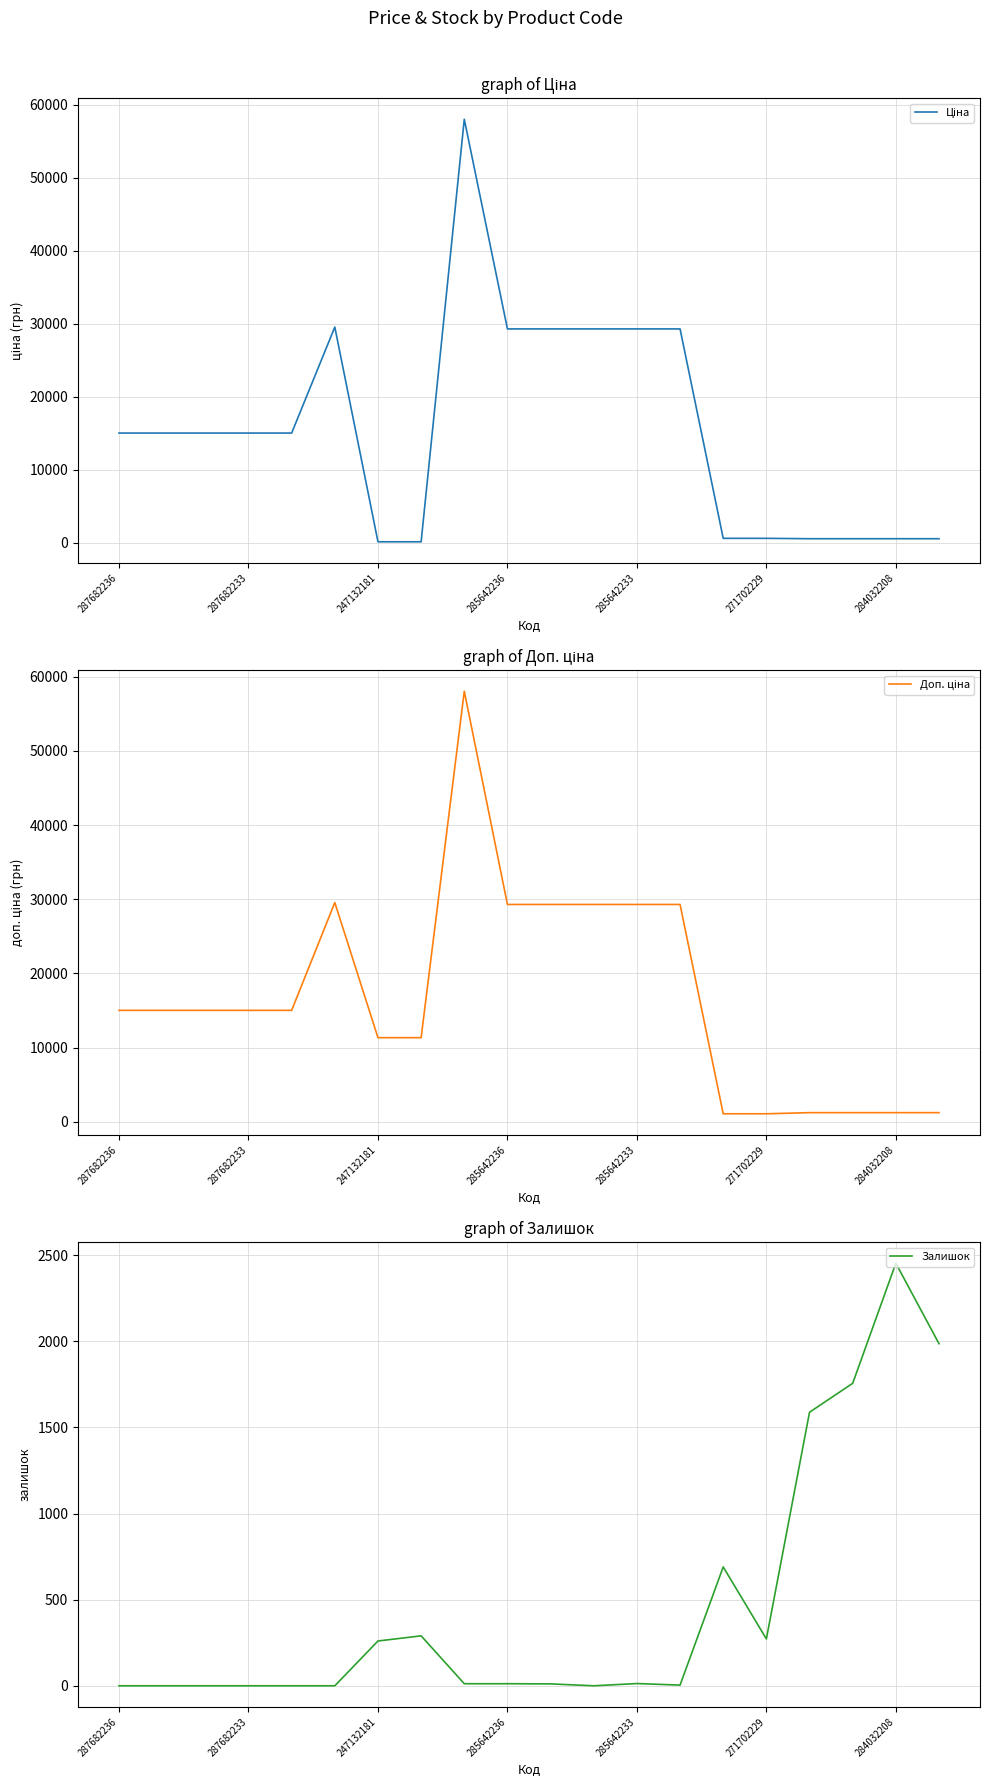

Is it true that Залишок equals 4309 at 284032208?

False